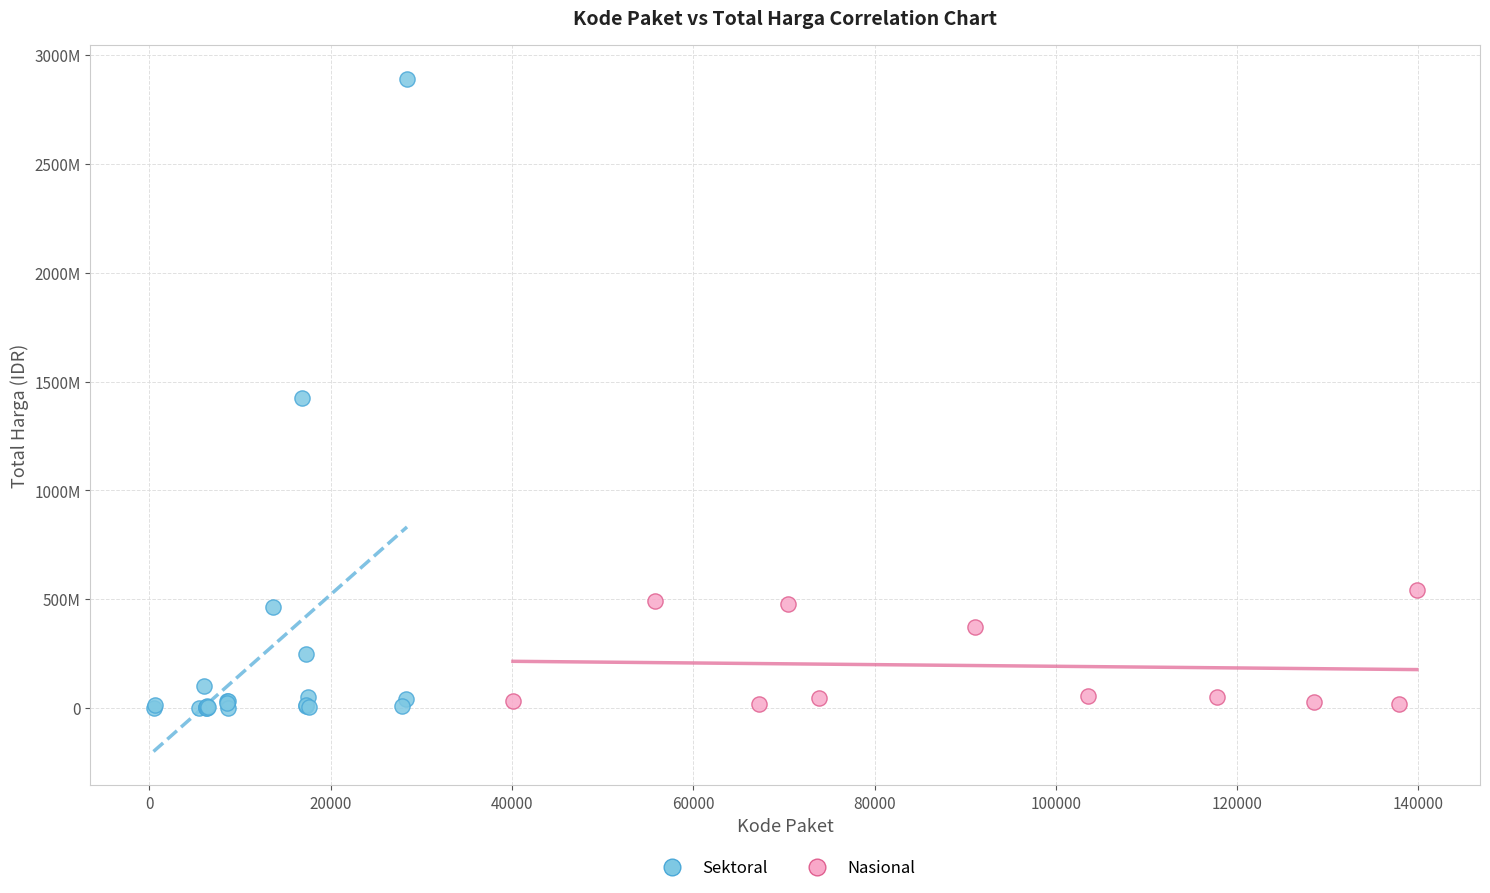

Which series has the largest Y range (max minus min)?

Sektoral